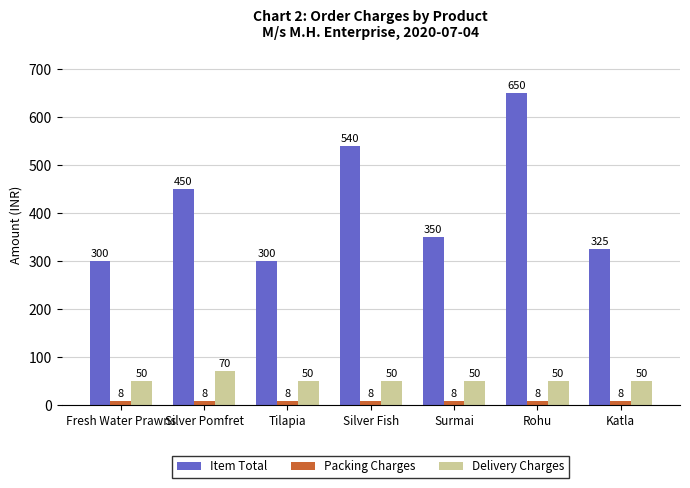

Rank the series at Katla from lowest to highest value.

Packing Charges, Delivery Charges, Item Total